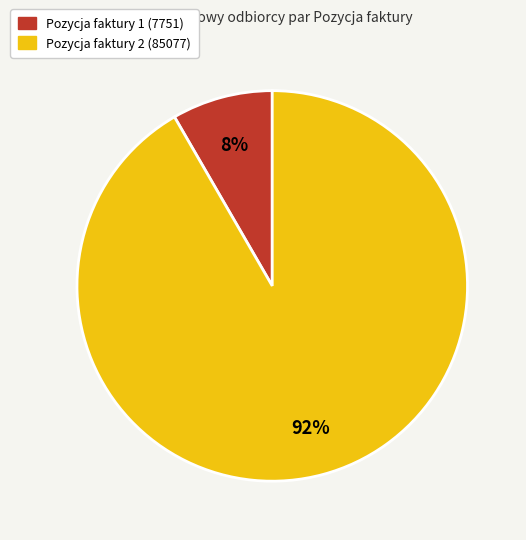

Is the sum of Pozycja faktury 2 (85077) and Pozycja faktury 1 (7751) greater than half?

Yes